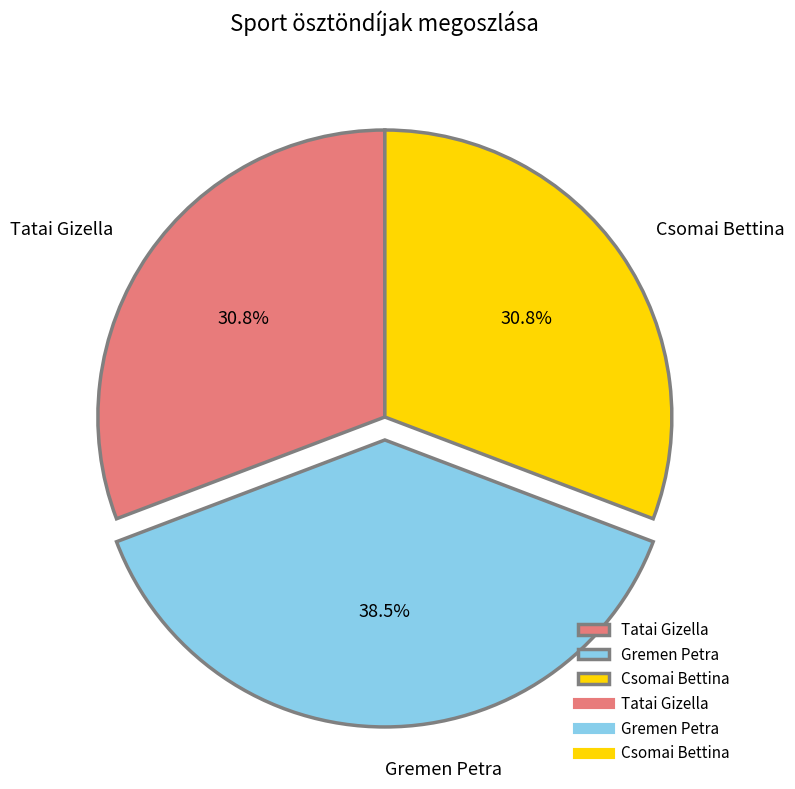

Is it true that Tatai Gizella is 31% of the pie?

True